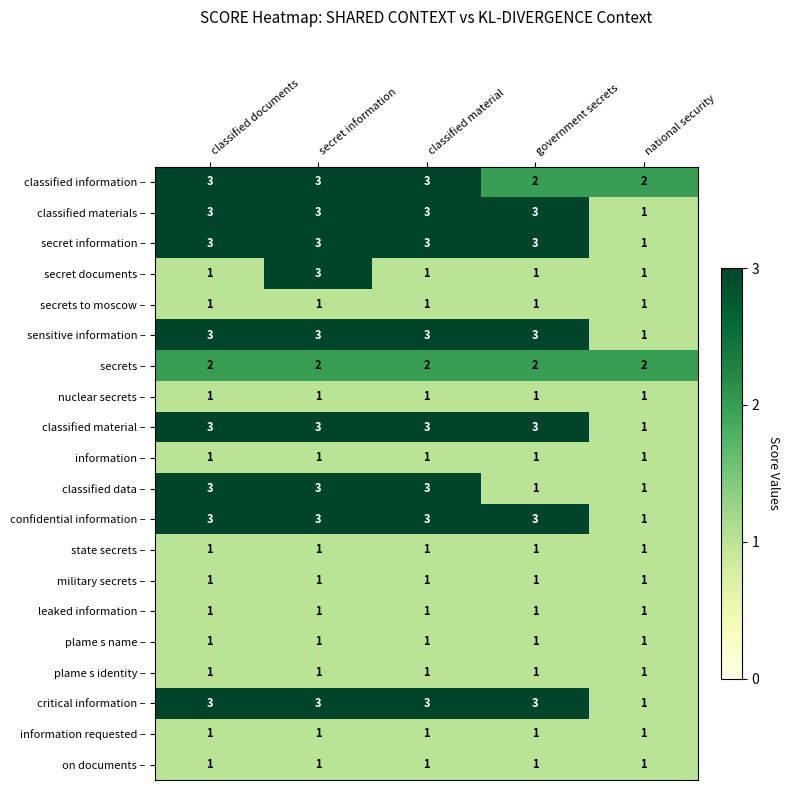

Is it true that classified materials – equals 5 at classified material?

False